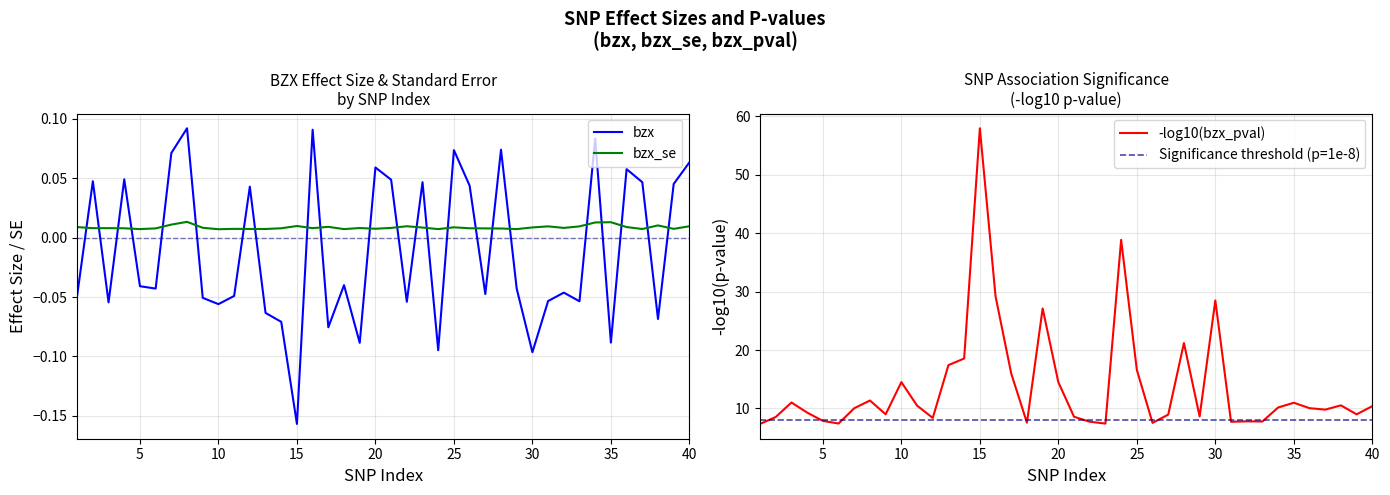

What is the value of the bzx point at the 36th from the left?

0.1